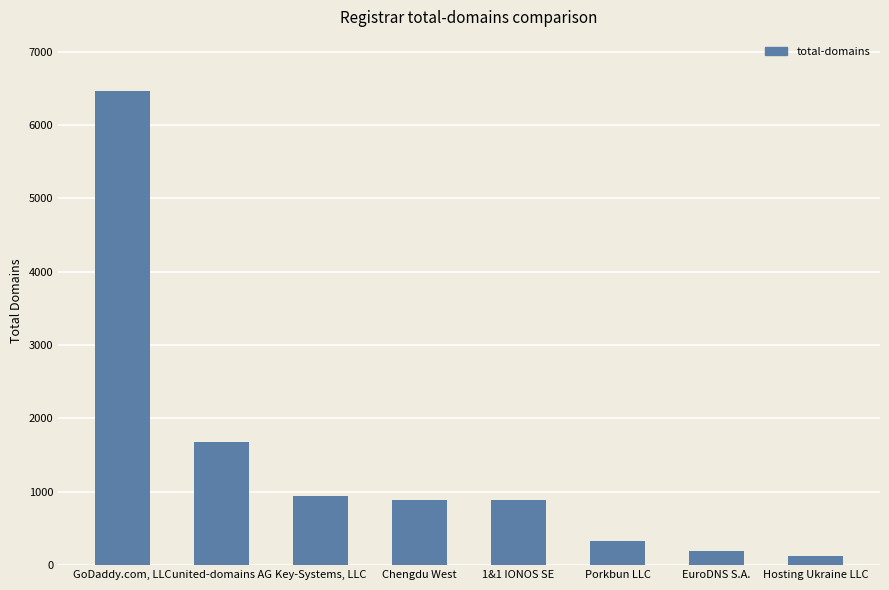

What is the difference between the second highest and second lowest values?

1482